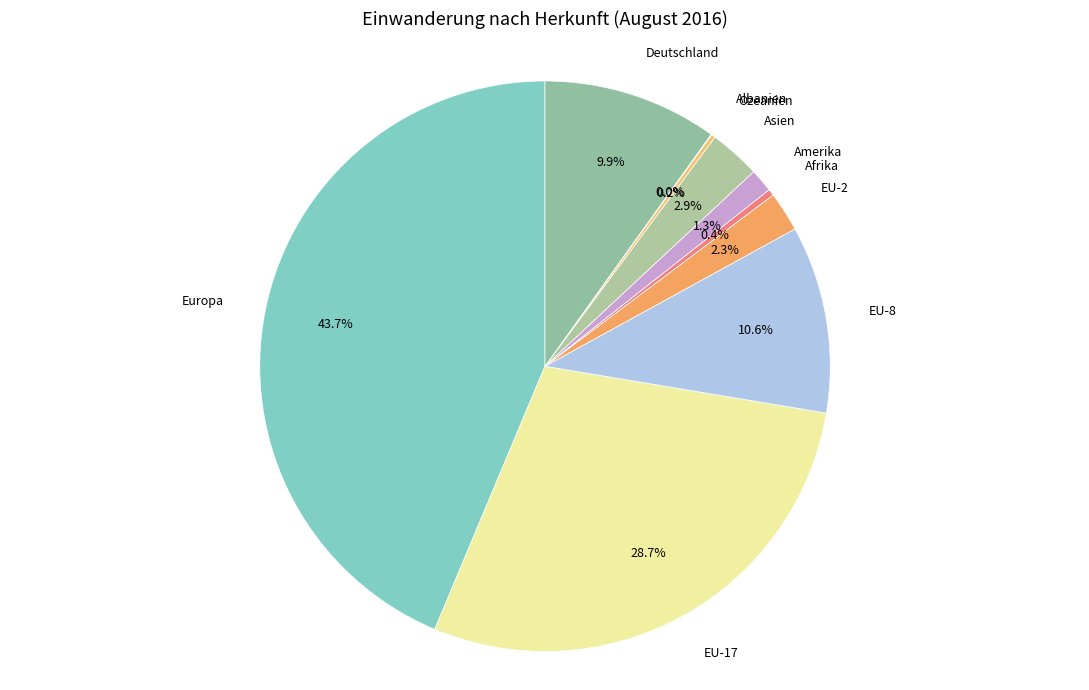

How many segments does this pie chart have?

10